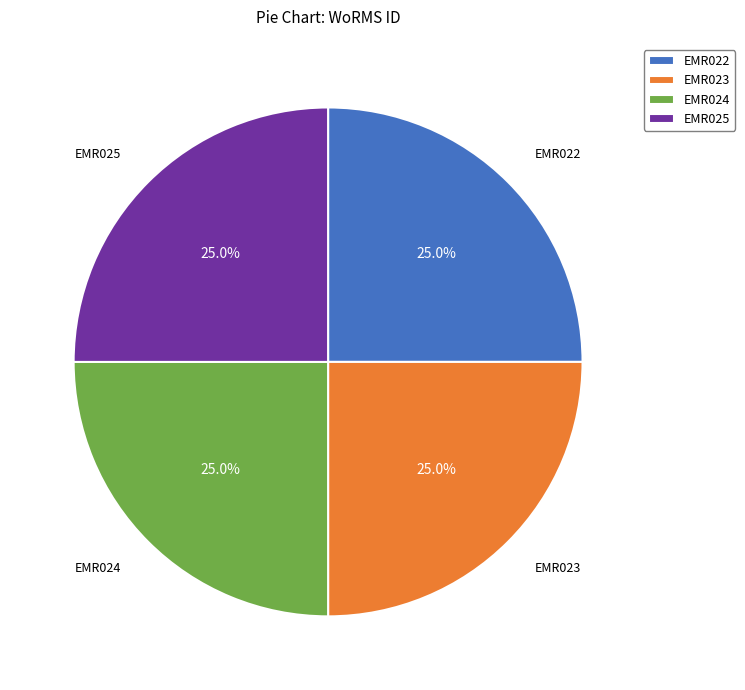

The EMR023 slice represents 12% of the pie. True or false?

False